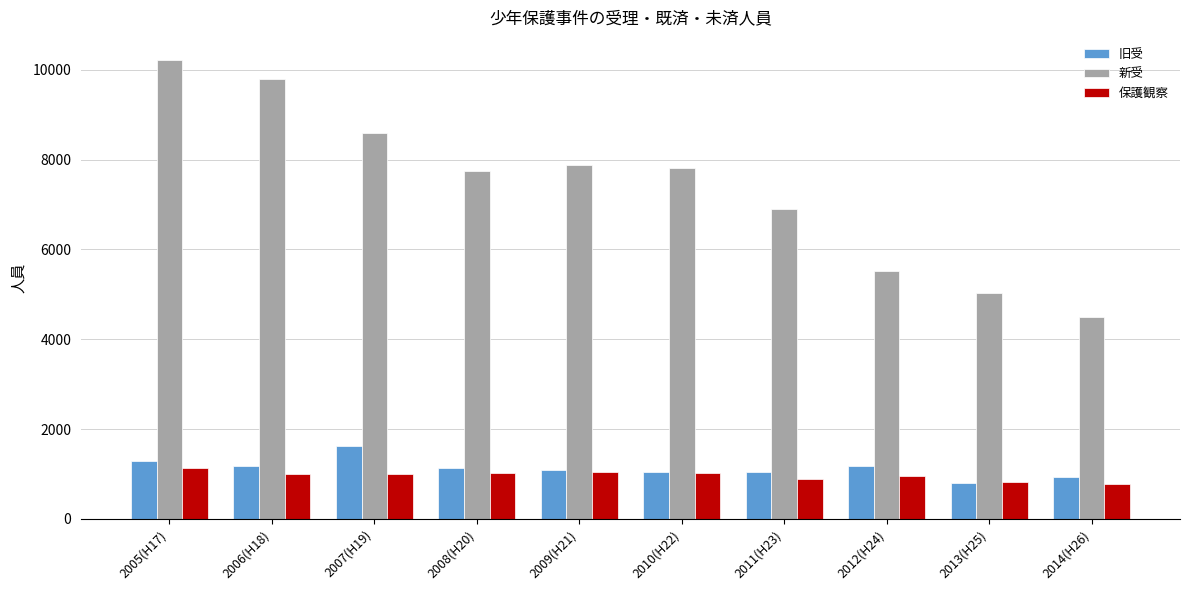

What is the smallest value displayed?

785